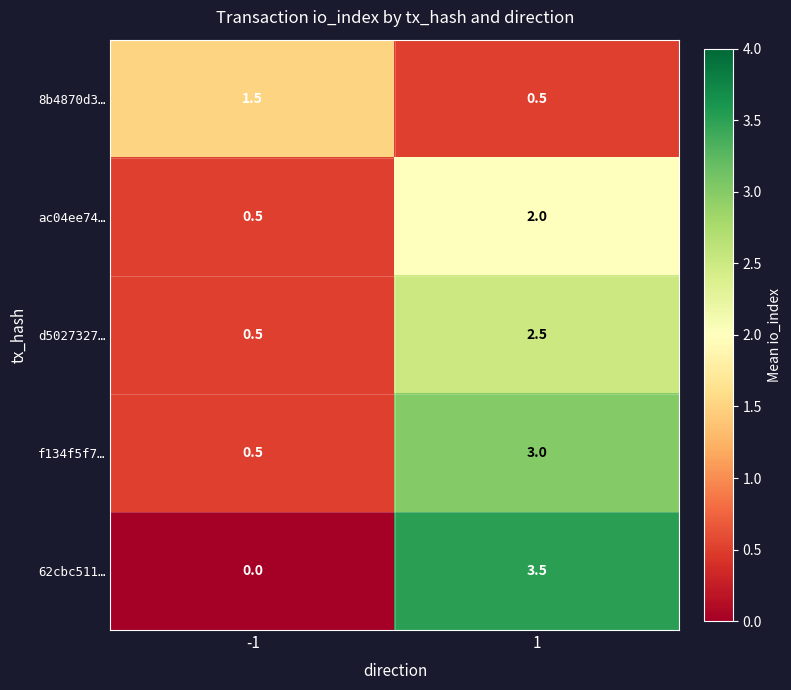

Which series changed the most between -1 and 1?

62cbc511…